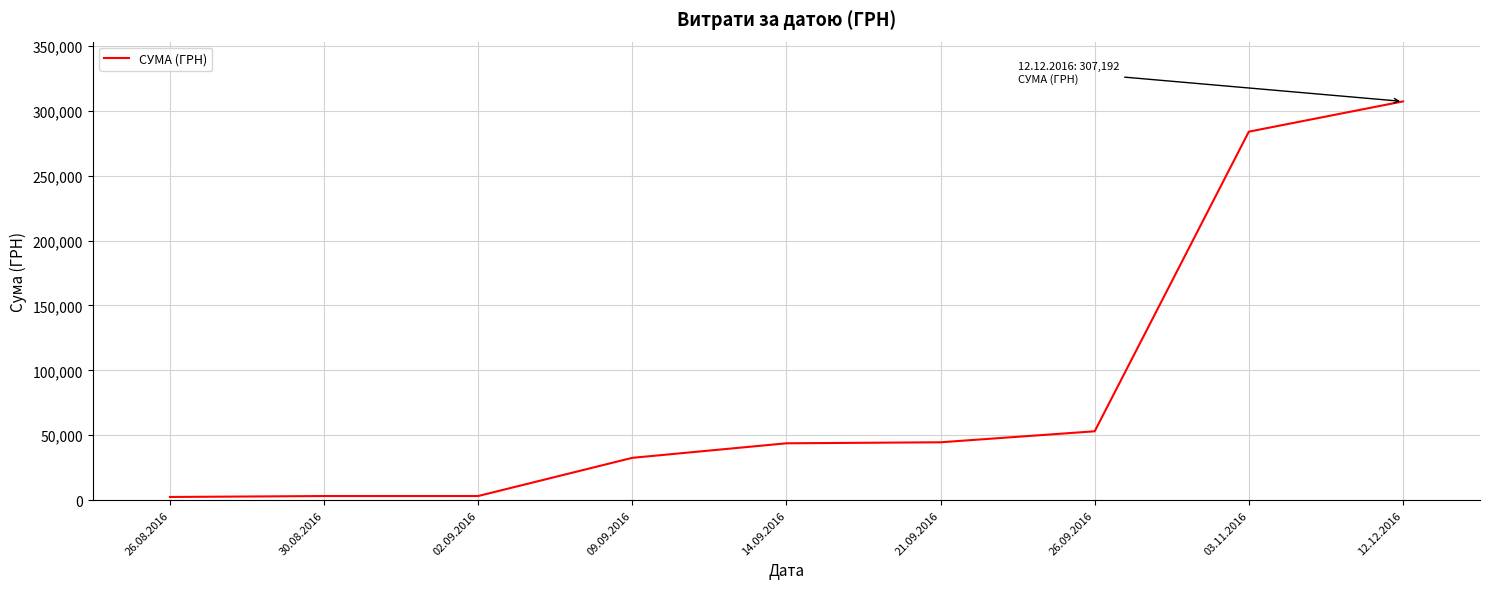

Which category has the highest value across all series?

12.12.2016